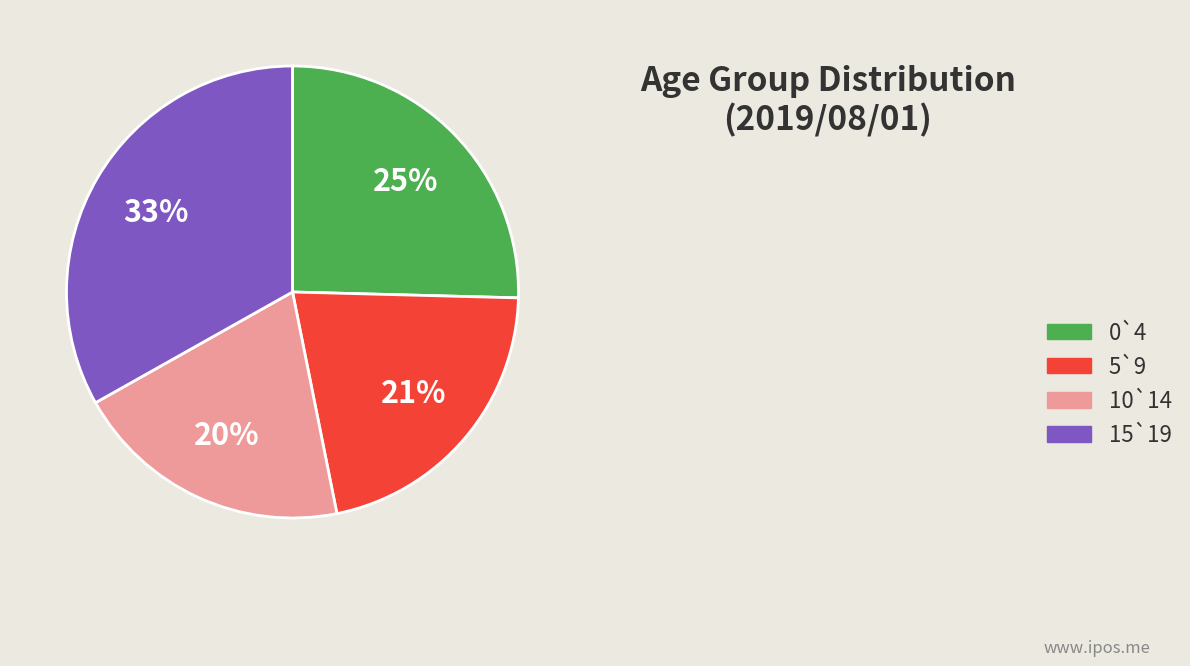

Is it true that 0`4 is 25% of the pie?

True